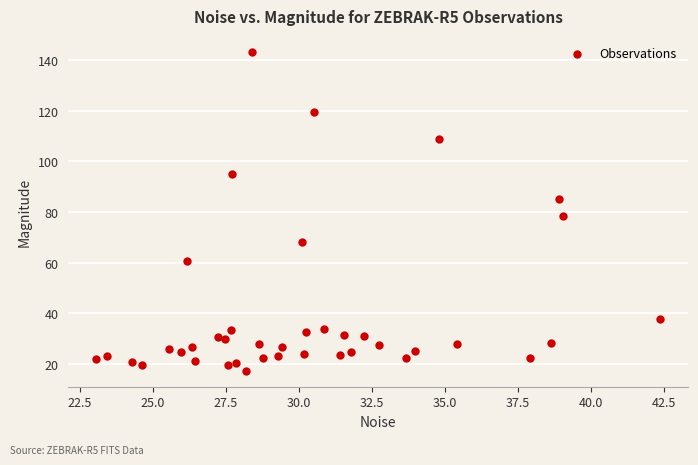

What Y value in the scatter plot is closest to 80?

78.4